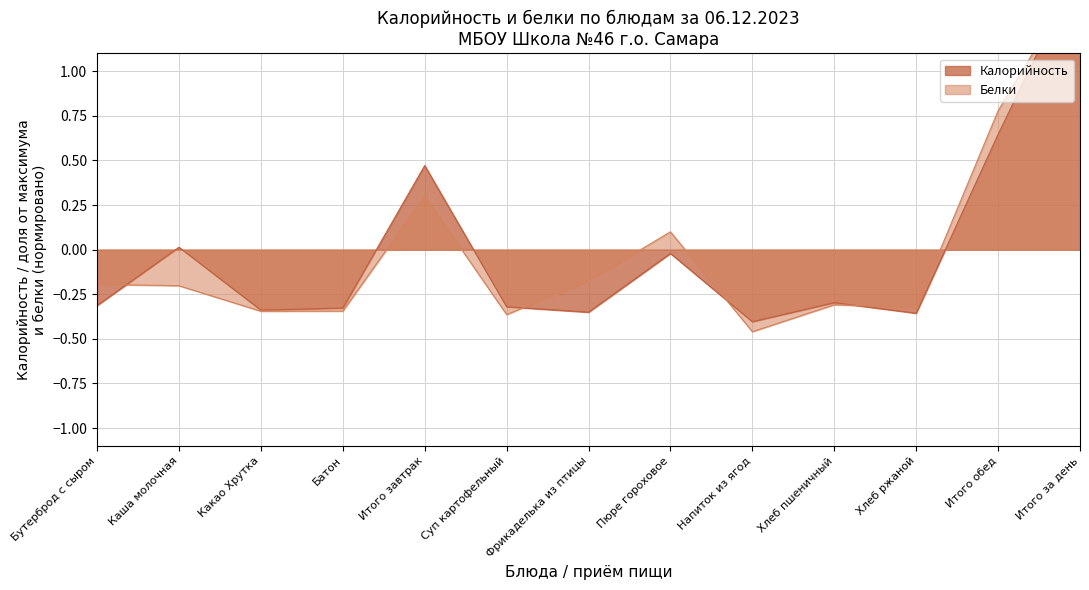

What is the smallest value displayed?

-0.5